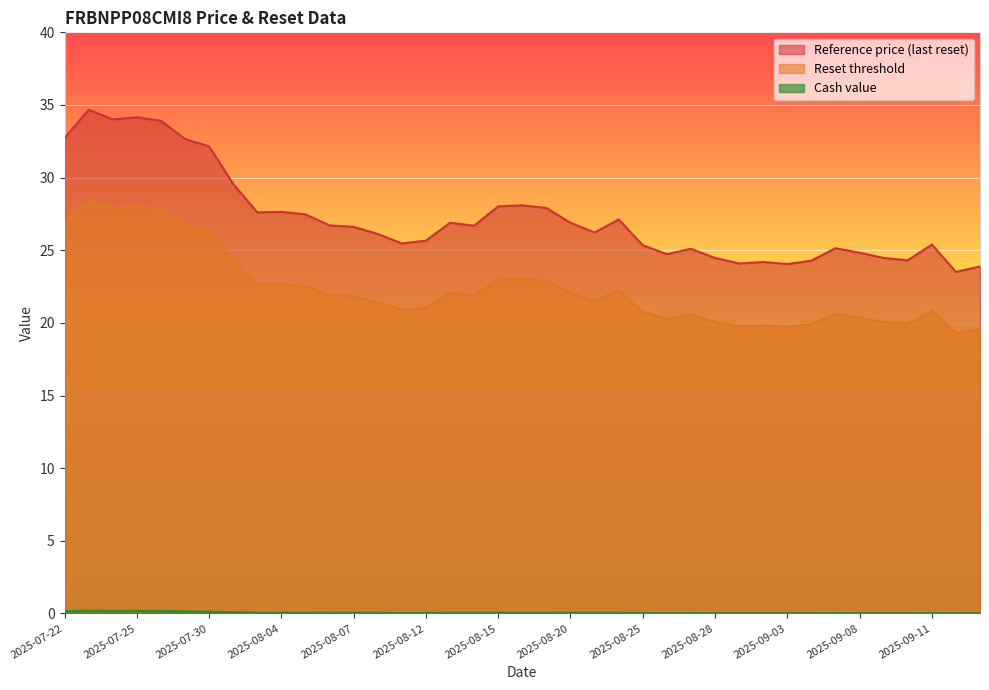

True or false: Cash value and Reference price (last reset) cross at least once.

False